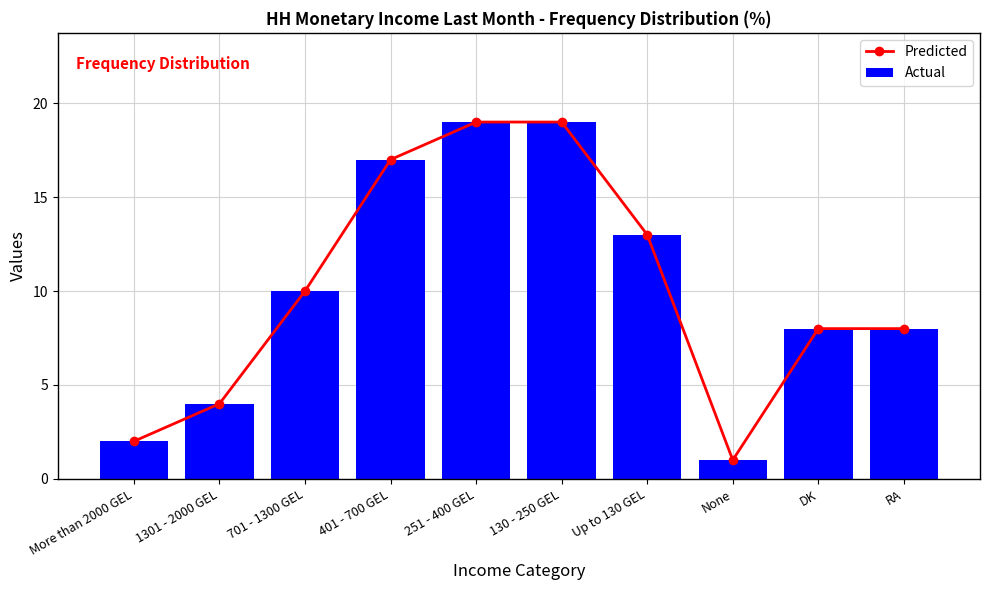

What is the sum of the Predicted values at 251 - 400 GEL and 401 - 700 GEL?

36